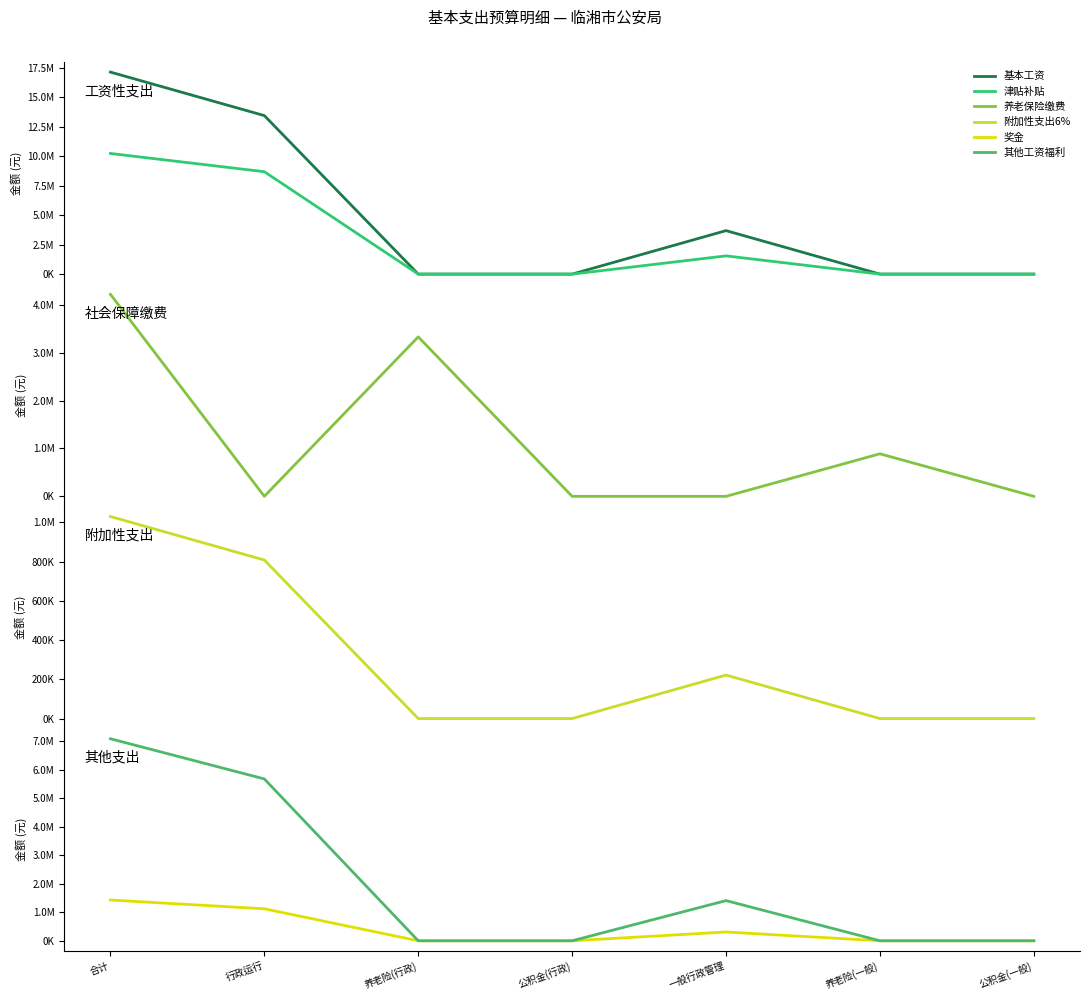

Reading left to right, list all the values displayed in this chart.

基本工资: 17154444.0	13461192.0	0.0	0.0	3693252.0	0.0	0.0
津贴补贴: 10244880.0	8695356.0	0.0	0.0	1549524.0	0.0	0.0
机关事业单位基本养老保险缴费: 4217136.2	0.0	3329048.6	0.0	0.0	888087.5	0.0
附加性支出6%: 1029266.6	807671.5	0.0	0.0	221595.1	0.0	0.0
奖金: 1429537.0	1121766.0	0.0	0.0	307771.0	0.0	0.0
其他工资福利支出: 7087320.0	5677800.0	0.0	0.0	1409520.0	0.0	0.0